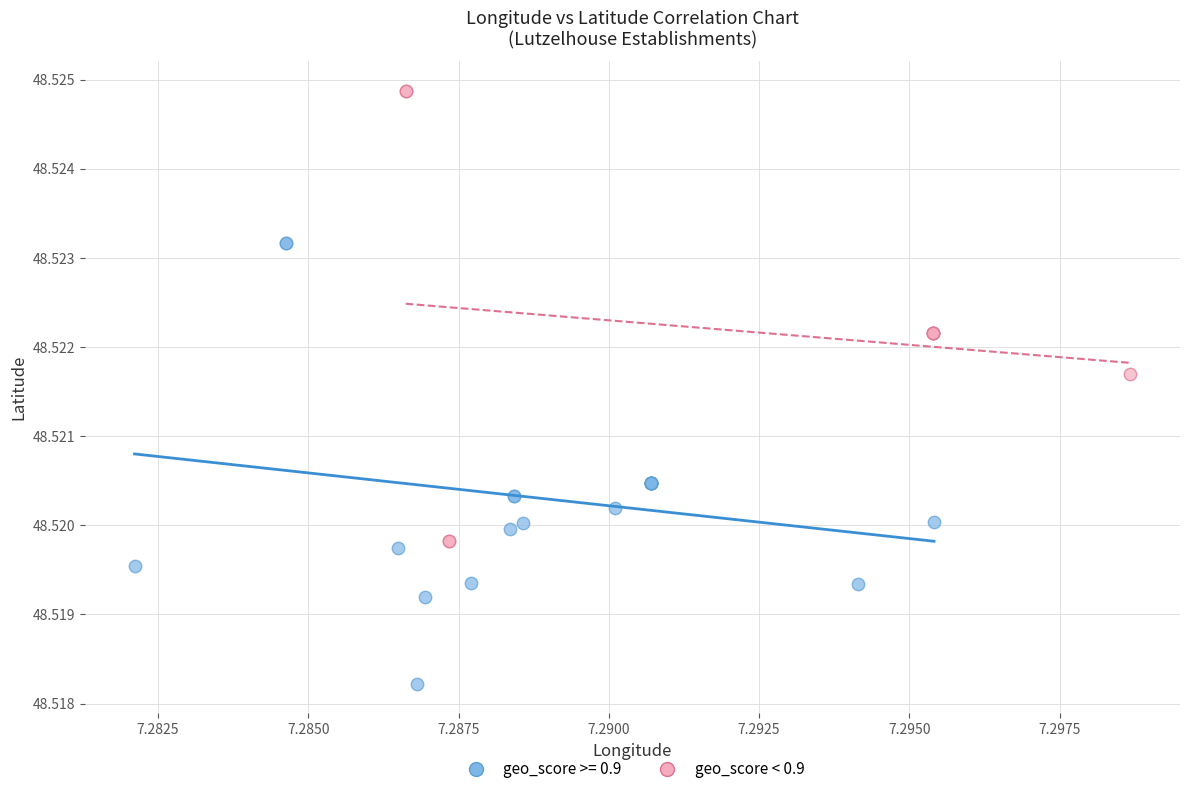

Which series reaches the minimum Y coordinate?

geo_score >= 0.9